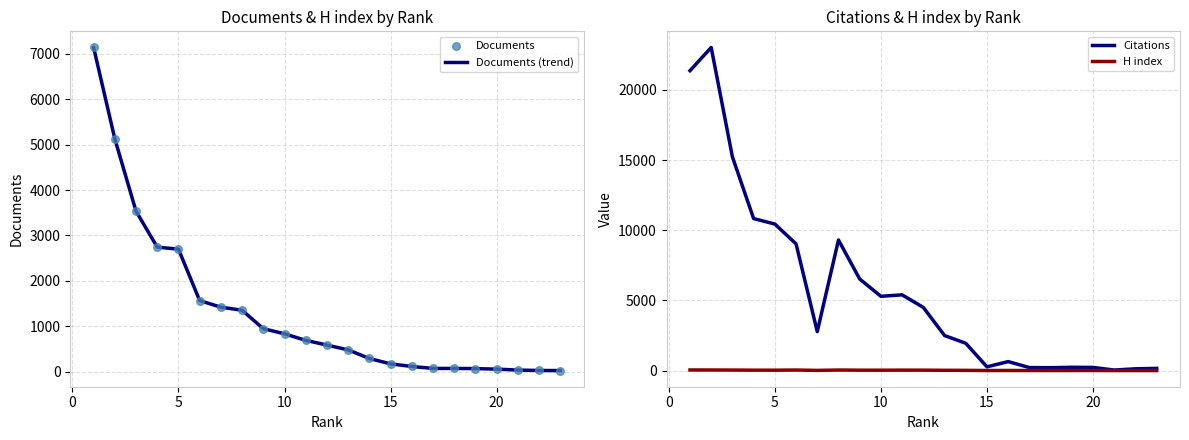

Is the value of Documents (trend) at 21 greater than the value of H index at 21?

Yes